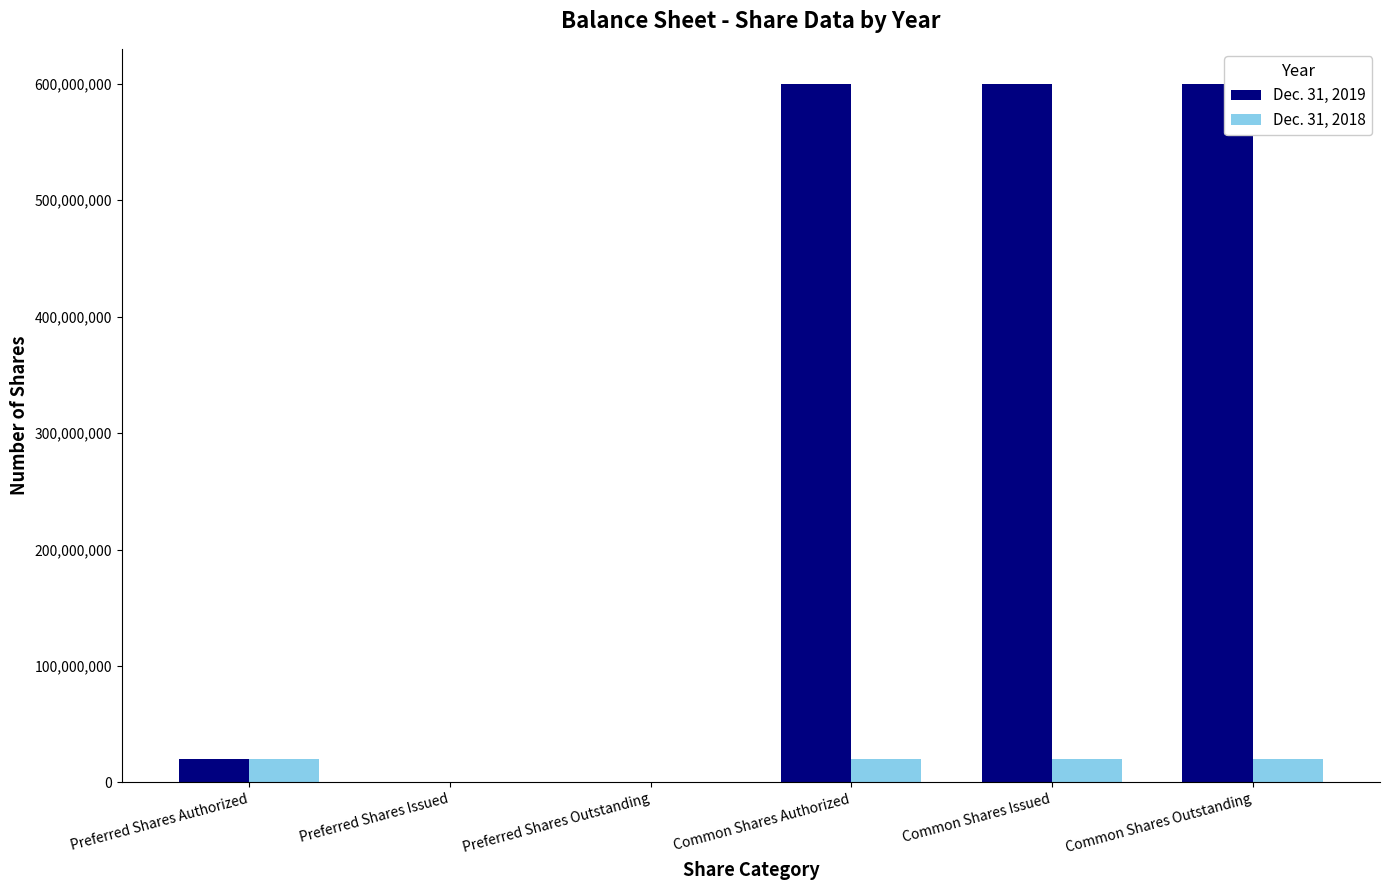

Are the bars grouped side by side (vs. stacked)?

Yes